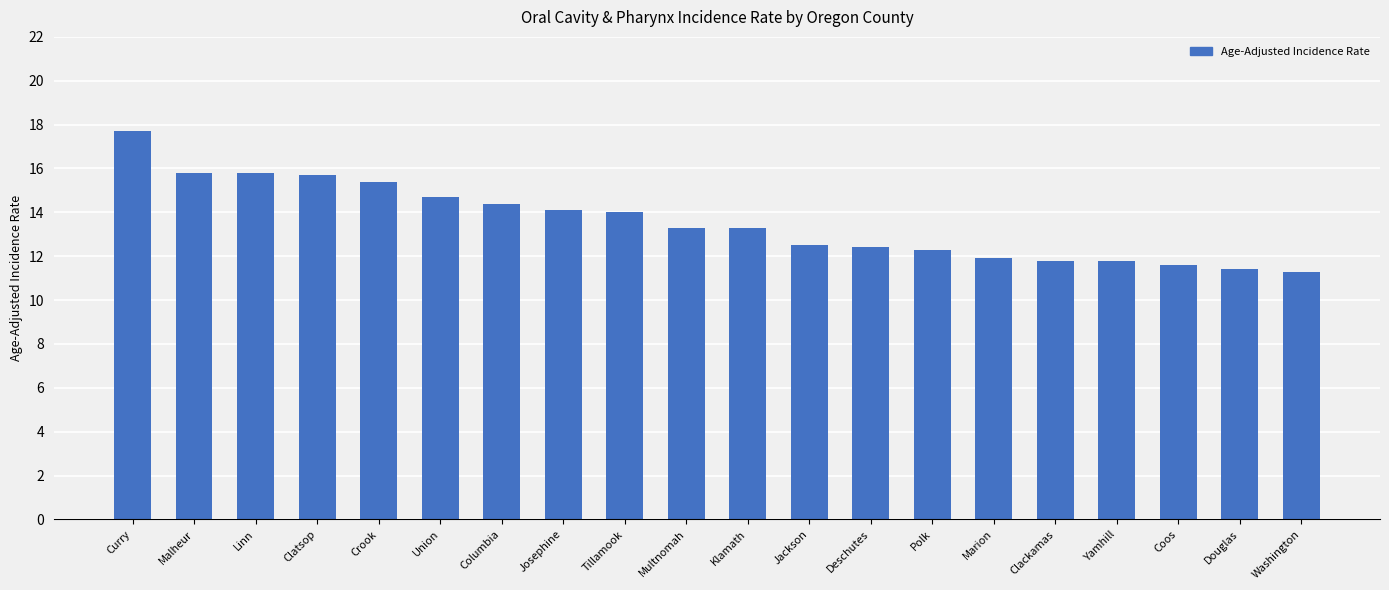

The chart shows a value of 11.8 at Clackamas. True or false?

True